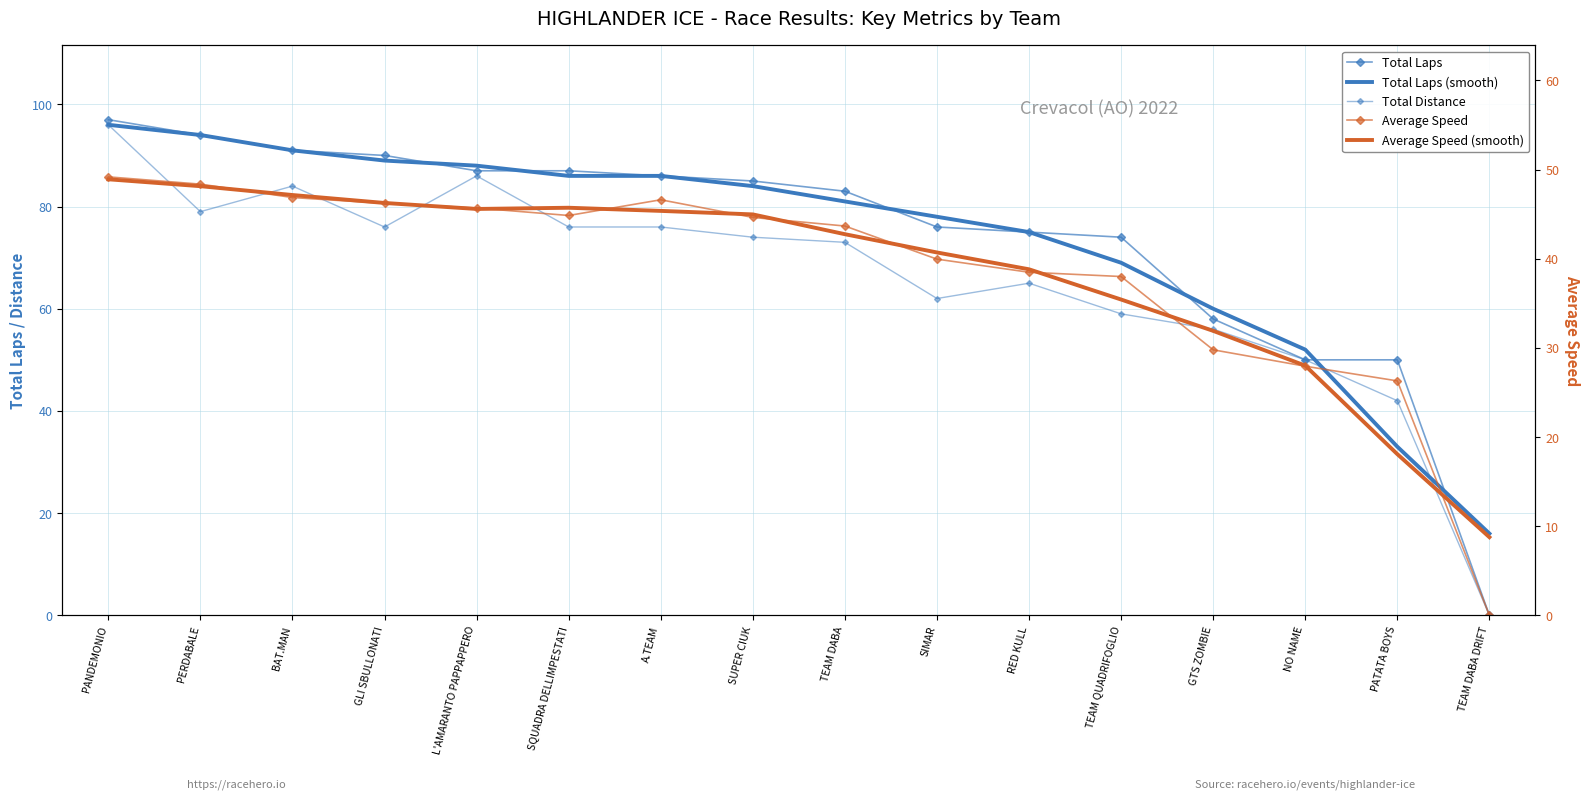

At which category does Average Speed reach its first local valley?

SQUADRA DELLIMPESTATI